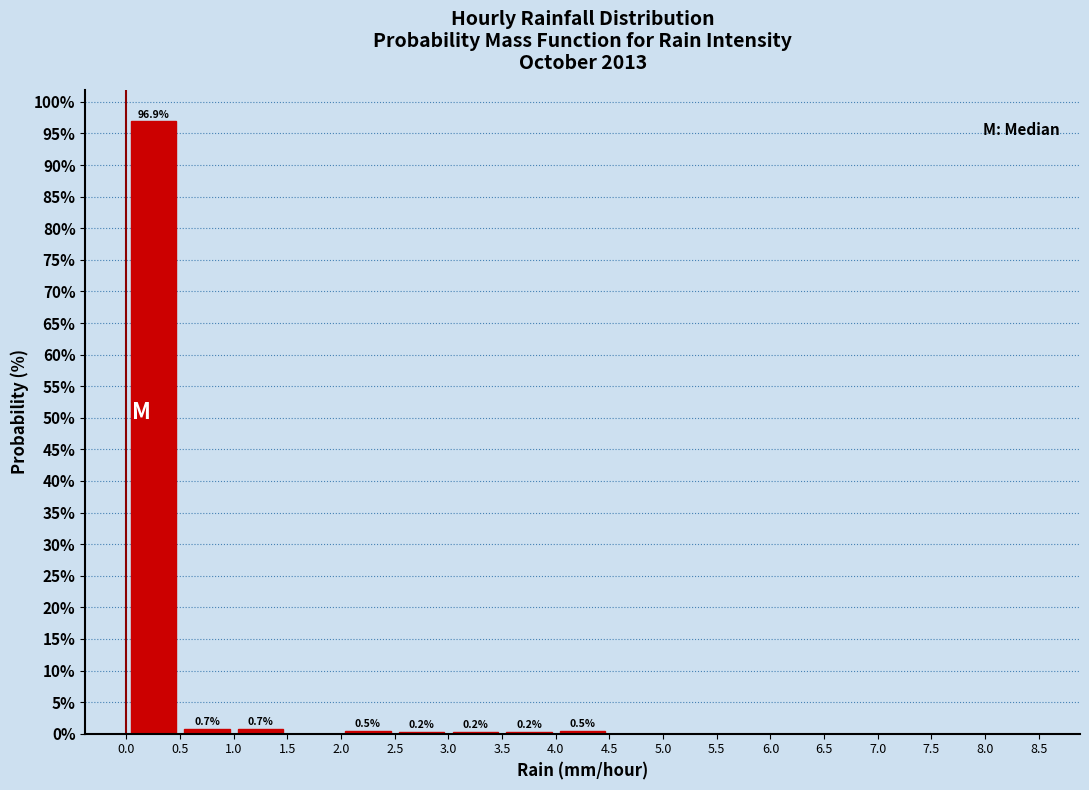

Over which range of the x-axis is the bar tallest?

0.0 to 0.5